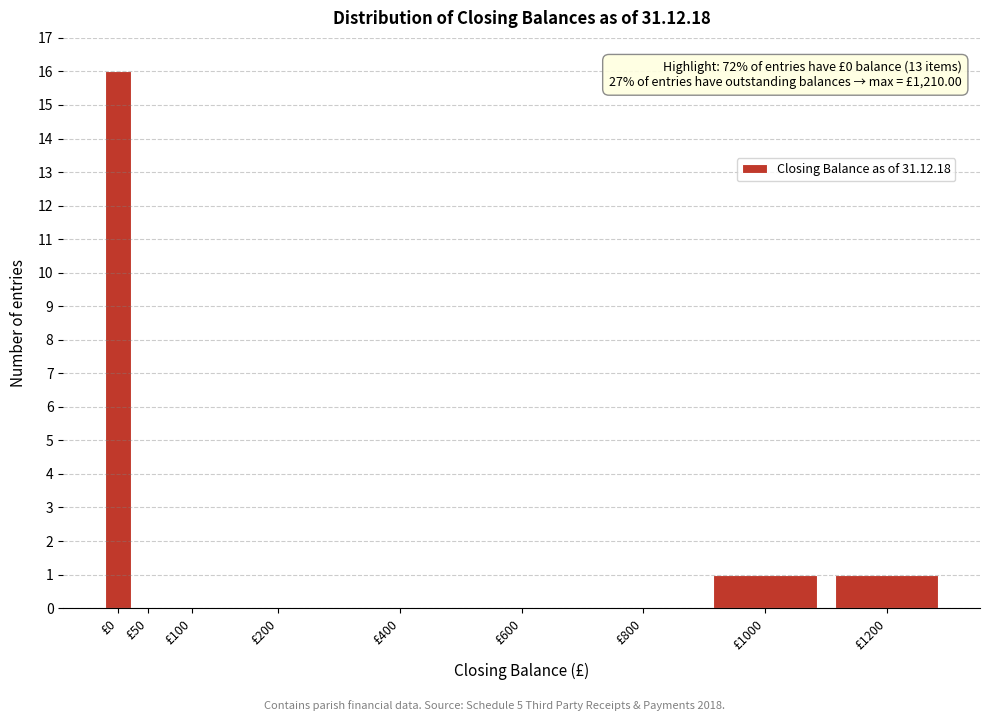

Reading left to right, what are all the values shown in this chart?

£0=16	£50=0	£100=0	£200=0	£400=0	£600=0	£800=0	£1000=1	£1200=1